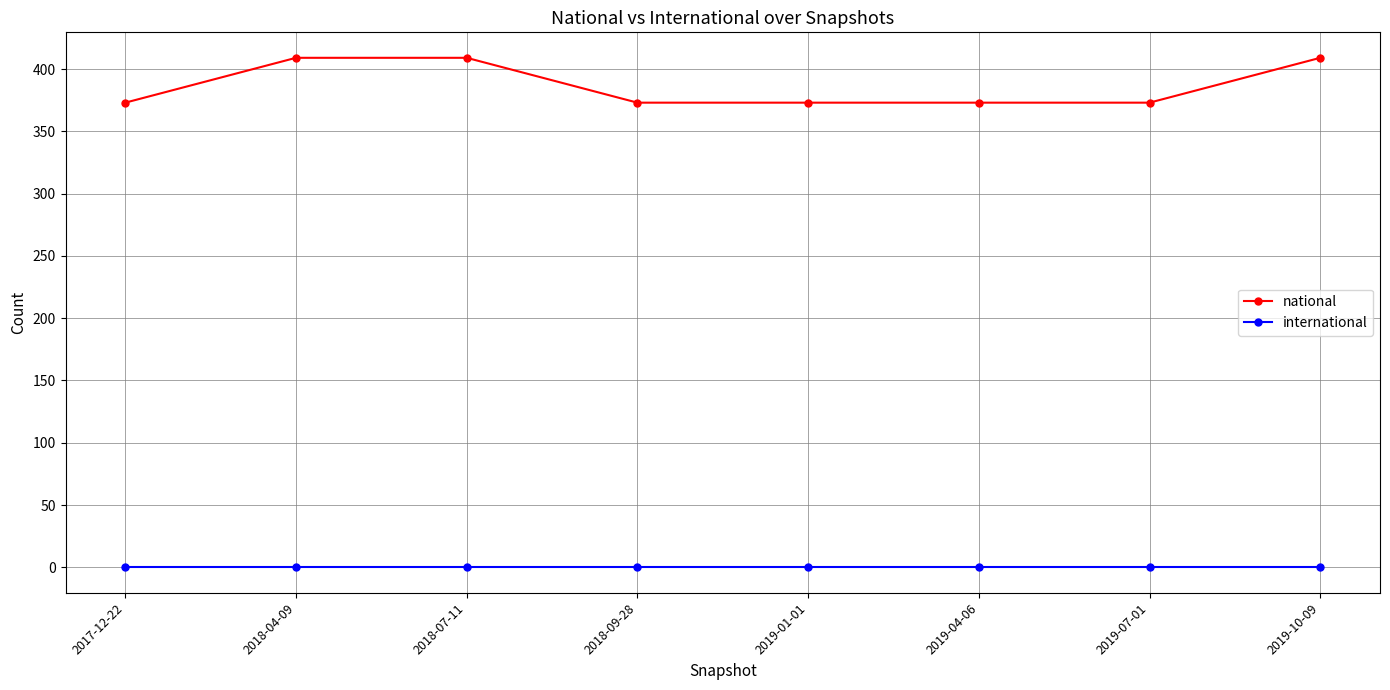

True or false: international and national cross at least once.

False